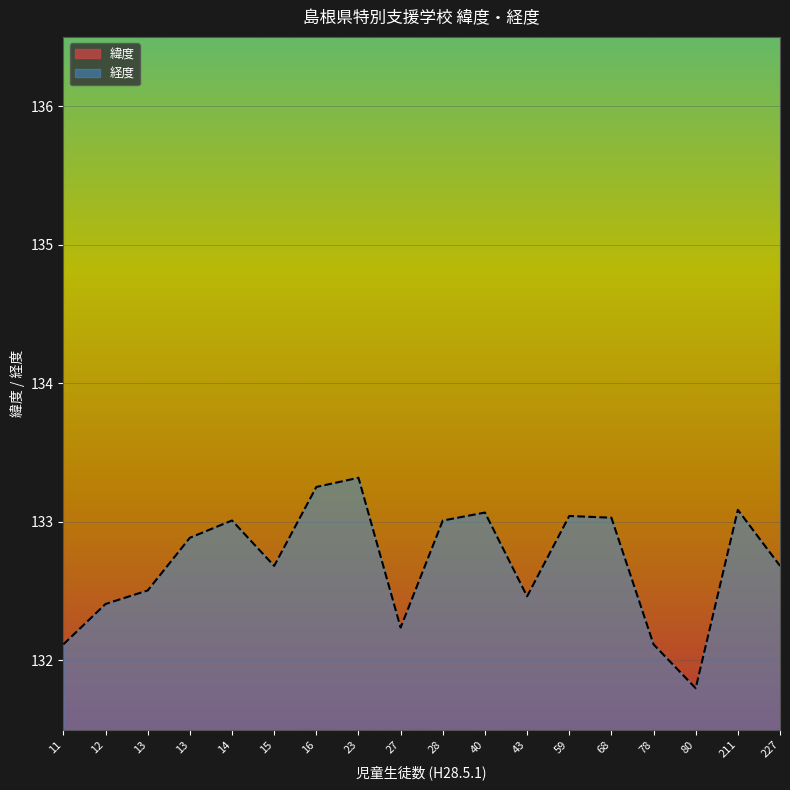

True or false: 緯度 and 経度 intersect in this chart.

False